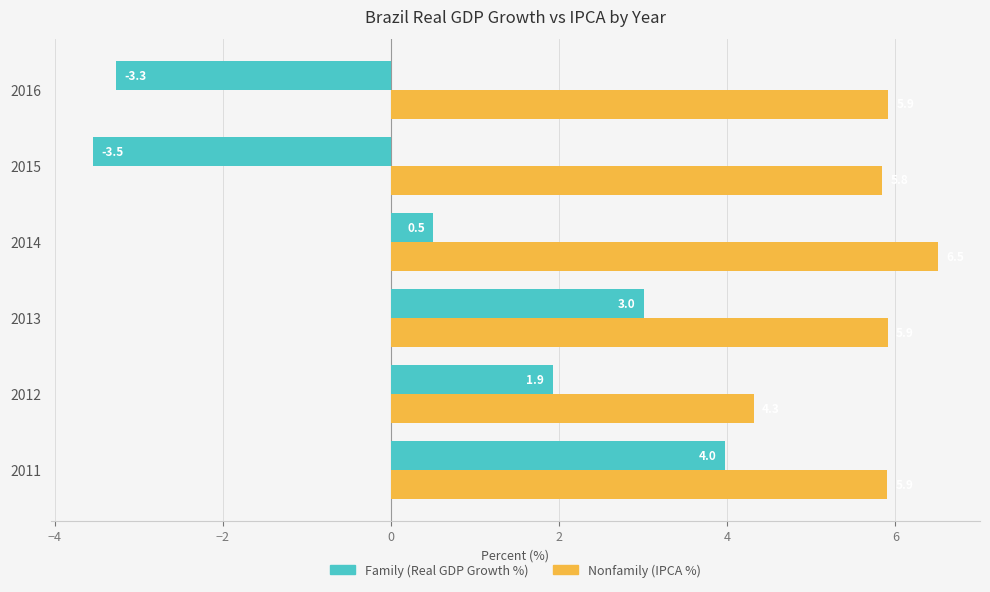

What is the maximum value shown in the chart?

6.5